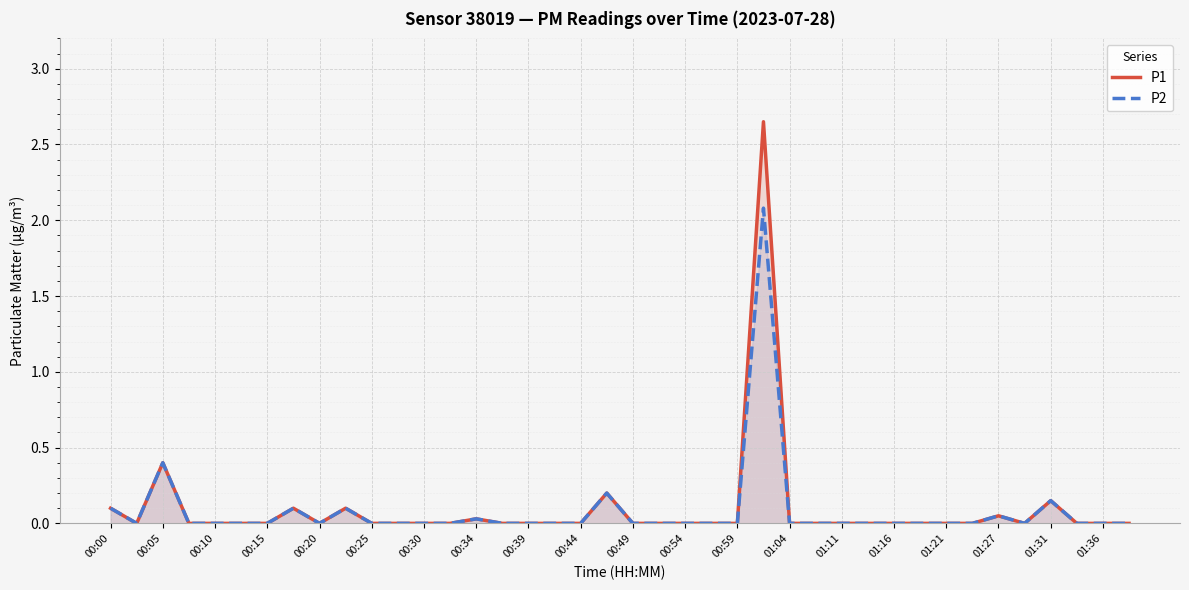

True or false: P2 and P1 intersect in this chart.

False